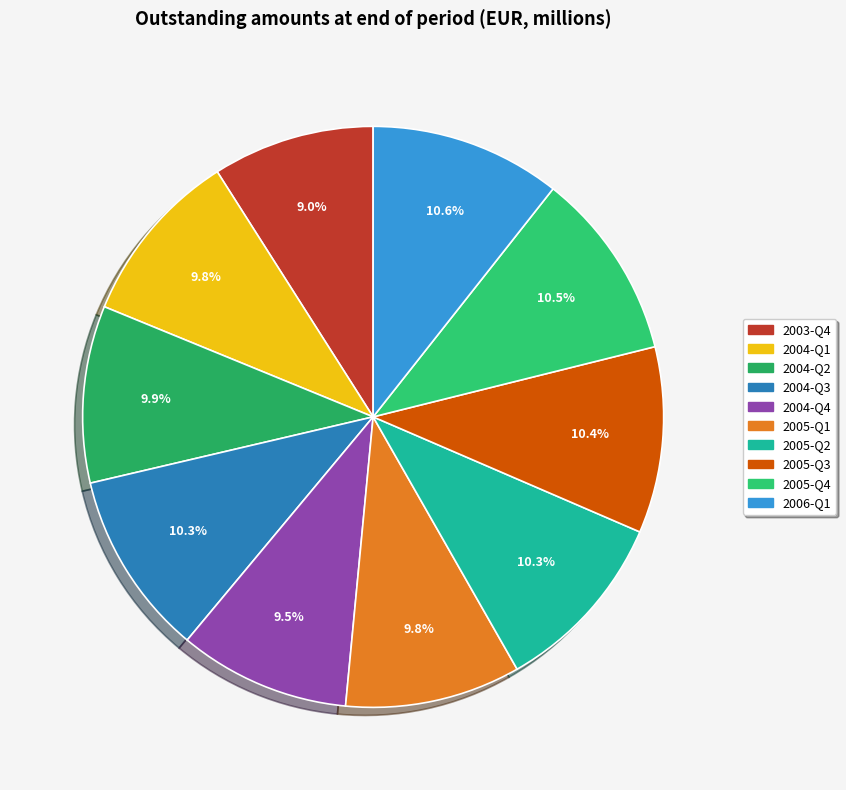

Which slice is the smallest?

2003-Q4